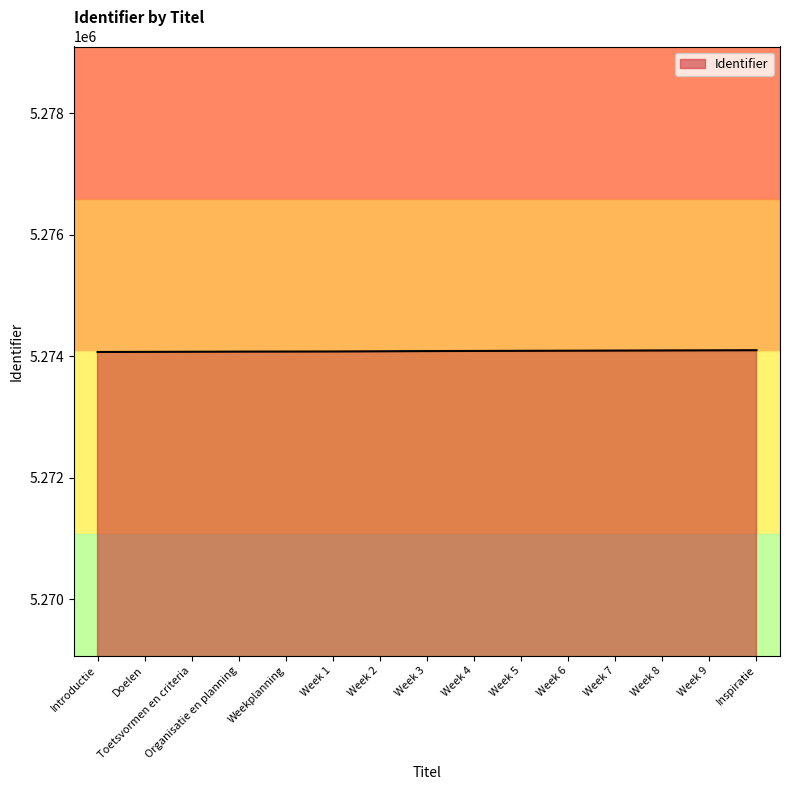

The chart shows a value of 3348186 at Week 6. True or false?

False